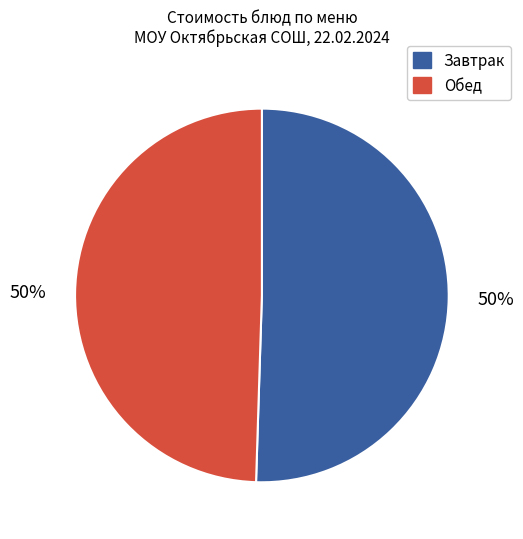

Combined, do Обед and Завтрак account for over 50%?

Yes